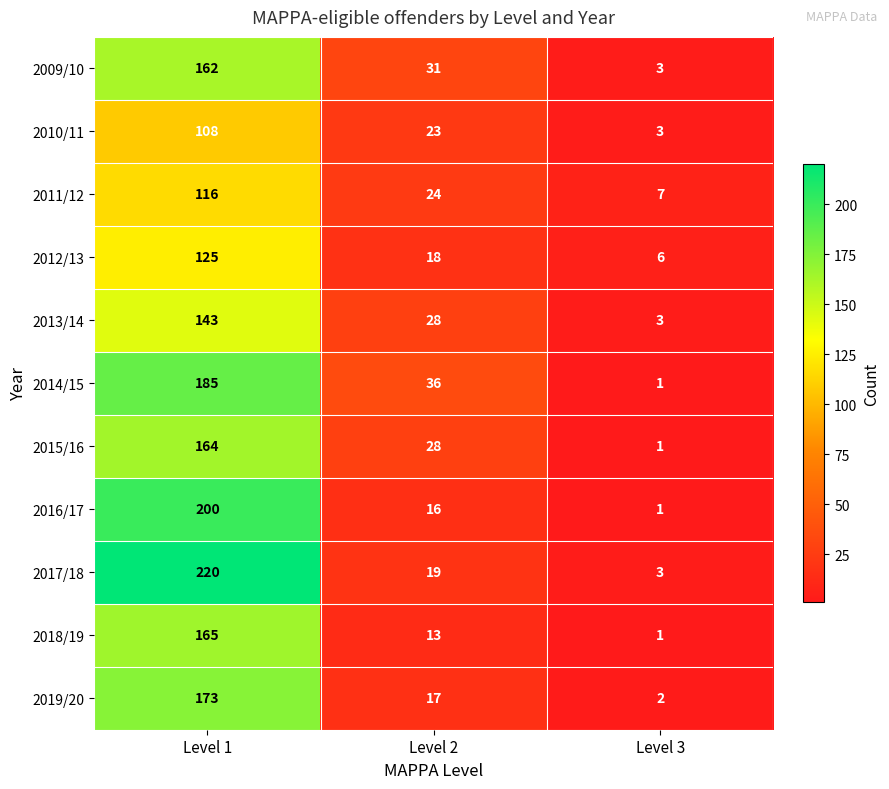

Is it true that 2015/16 equals 6 at Level 2?

False